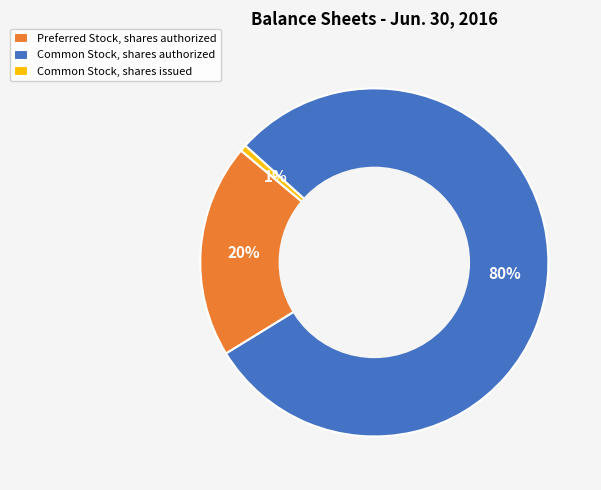

To the nearest percent, what percentage of the pie is Preferred Stock, shares authorized?

20%